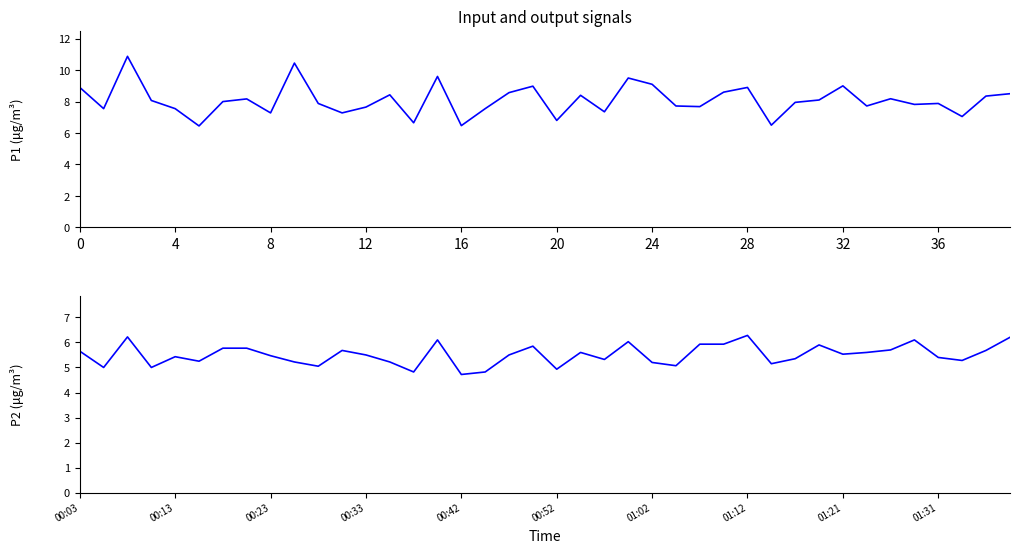

True or false: P1 and P2 intersect in this chart.

False